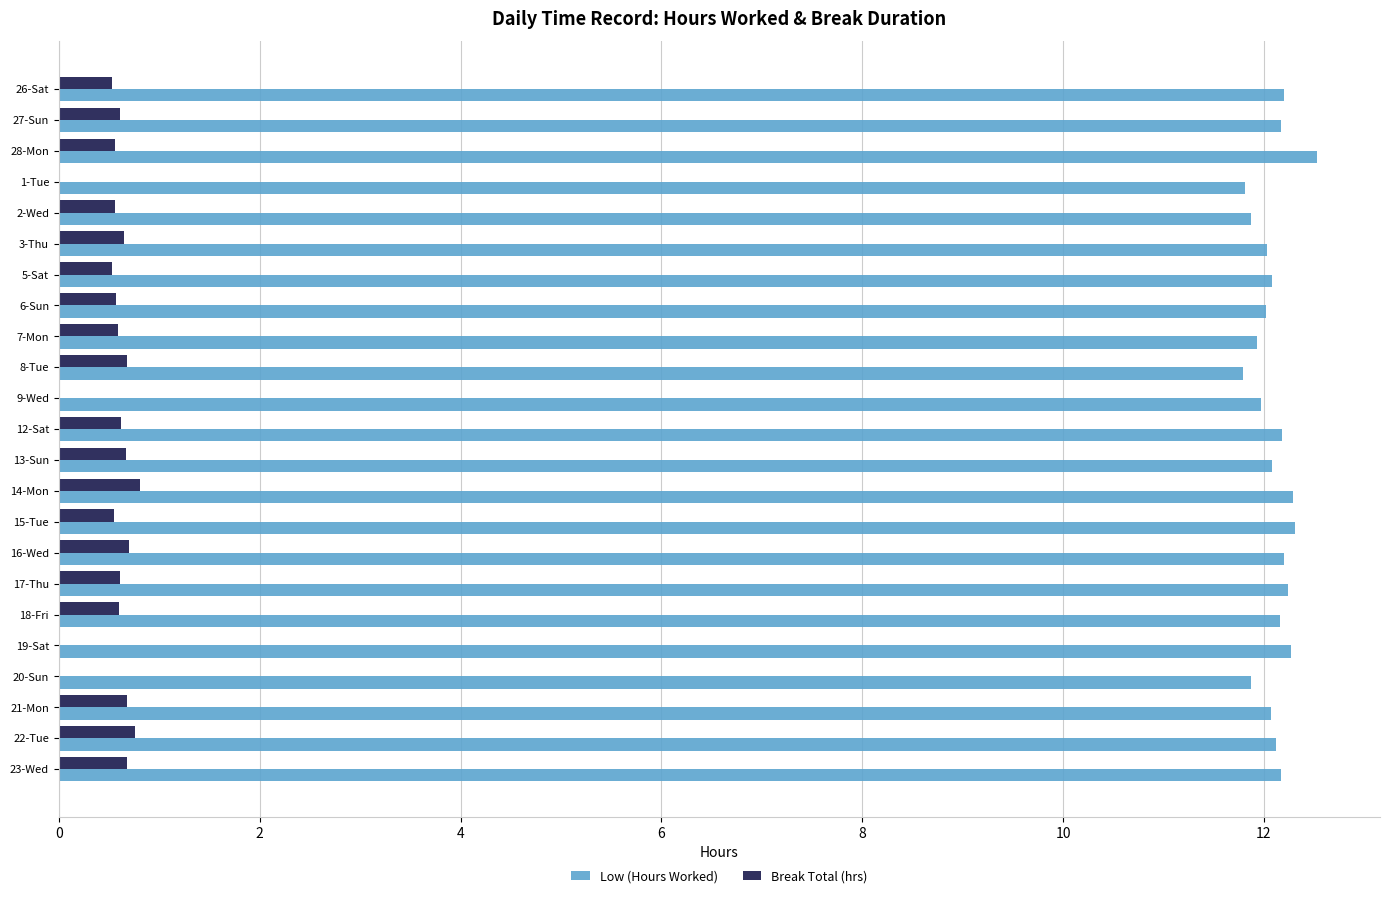

Is the value of Low (Hours Worked) at 21-Mon greater than the value of Break Total (hrs) at 9-Wed?

Yes